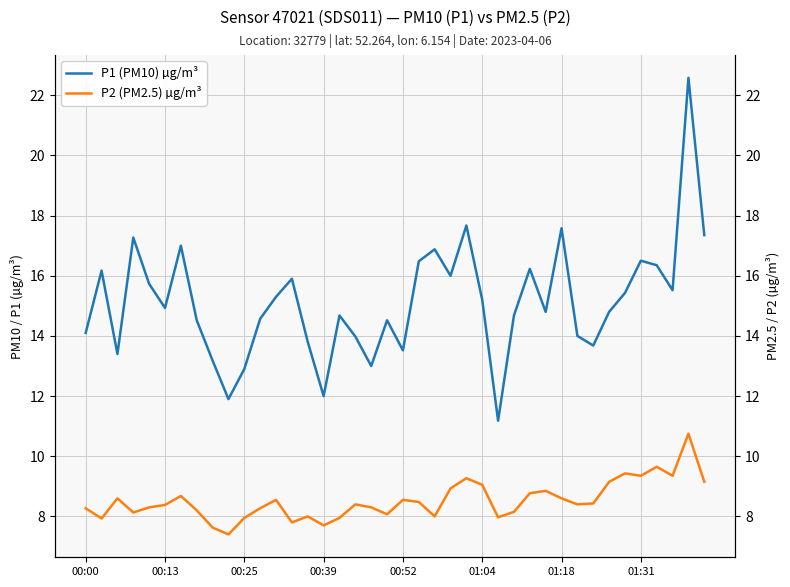

True or false: P2 (PM2.5) µg/m³ and P1 (PM10) µg/m³ cross at least once.

False